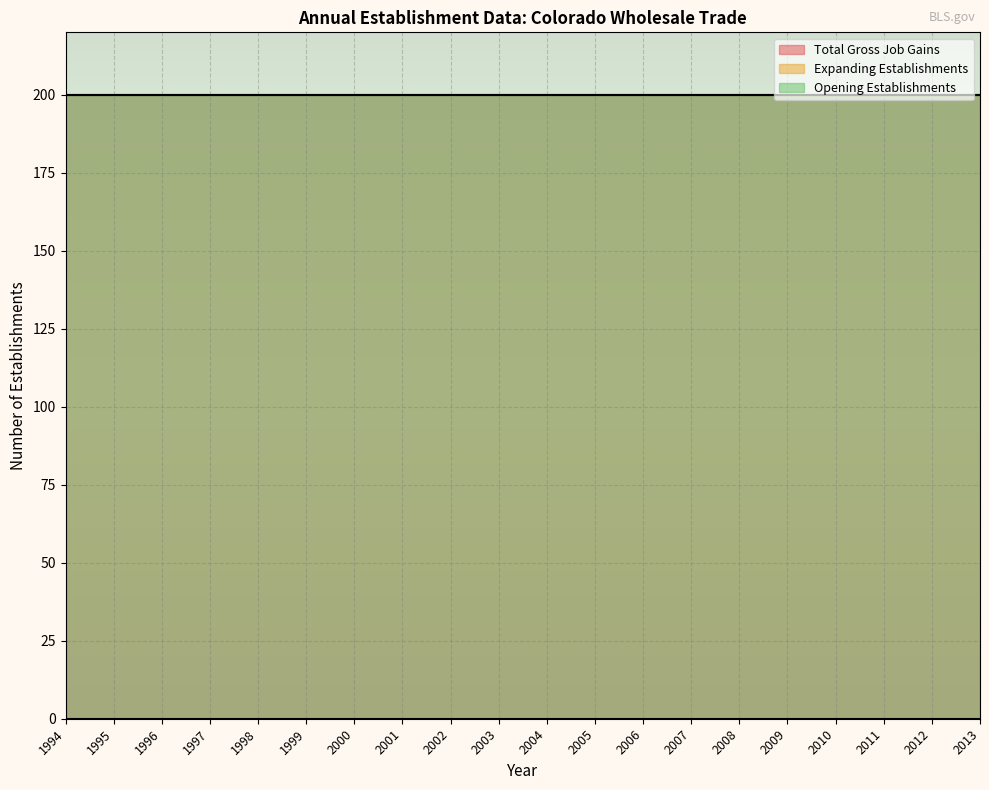

What is the average value of the Total Gross Job Gains series?

200